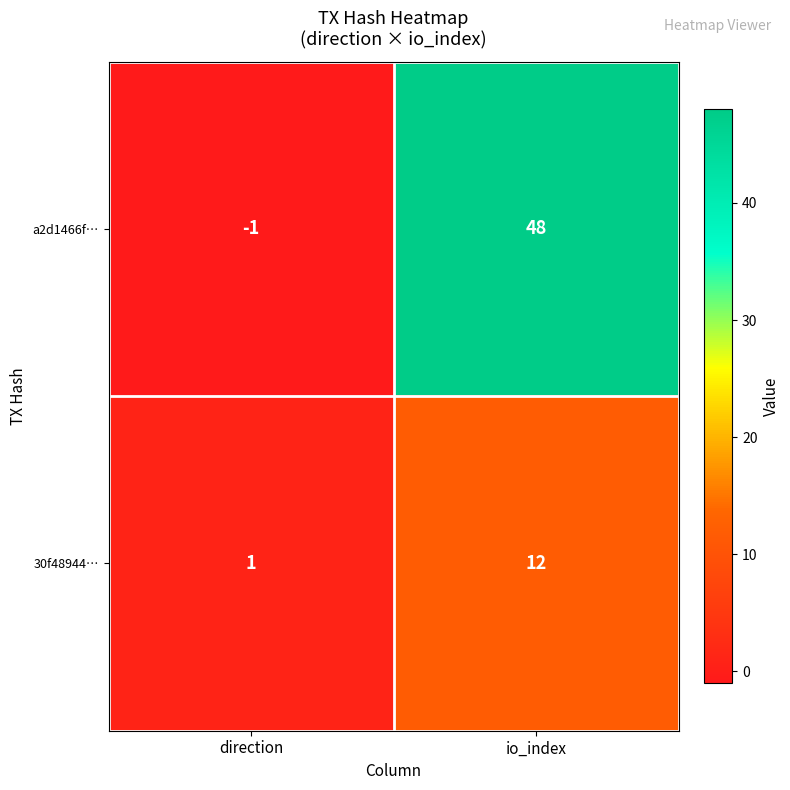

How many distinct data groups are displayed?

2